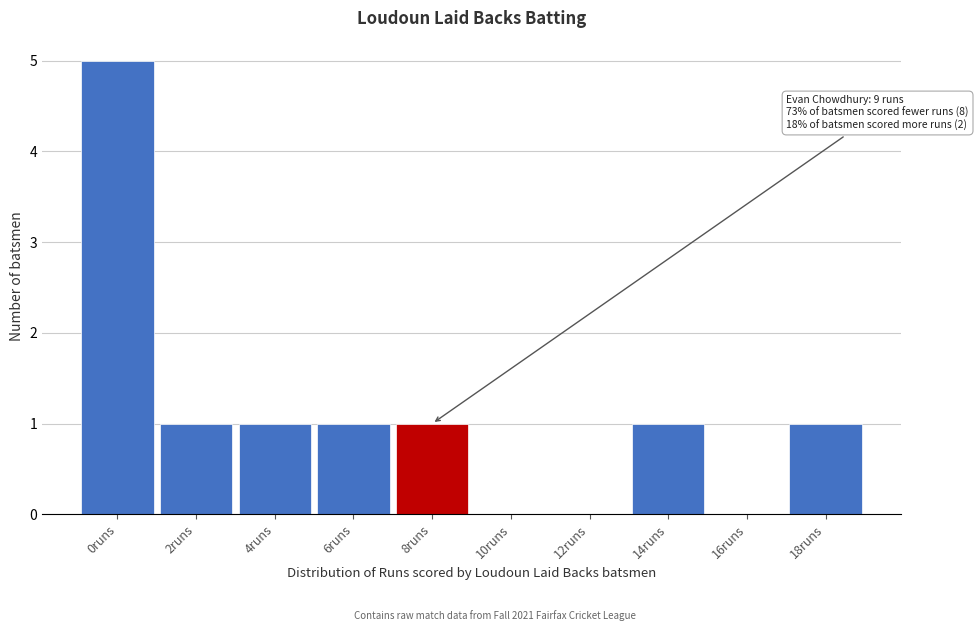

Reading left to right, what are all the values shown in this chart?

0runs=5	2runs=1	4runs=1	6runs=1	8runs=1	10runs=0	12runs=0	14runs=1	16runs=0	18runs=1